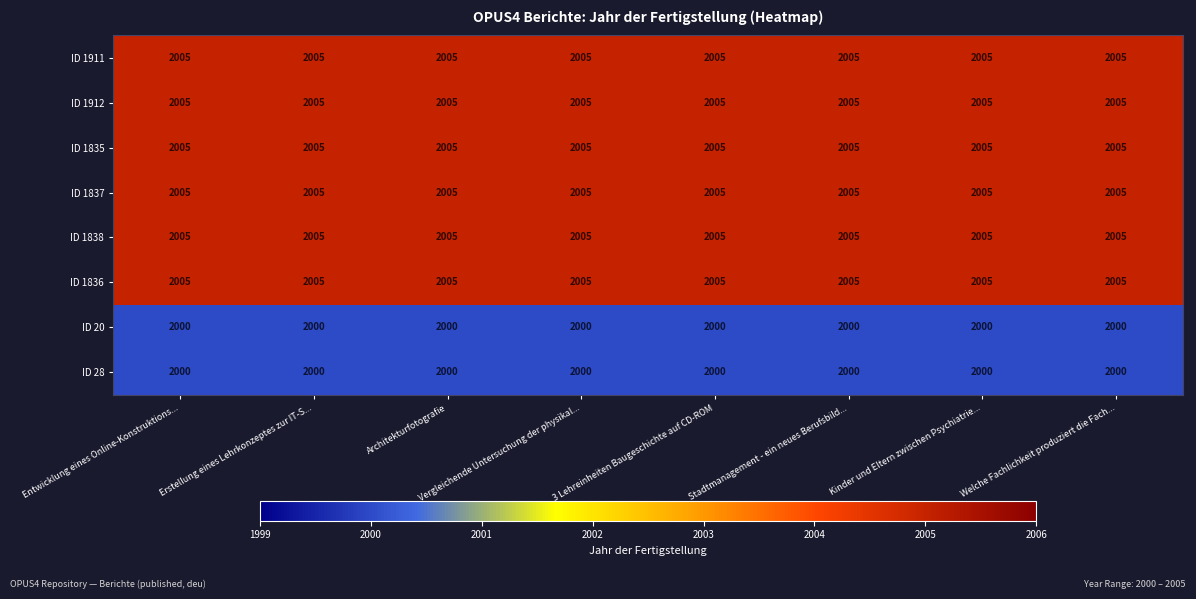

How many categories are shown in the chart?

8